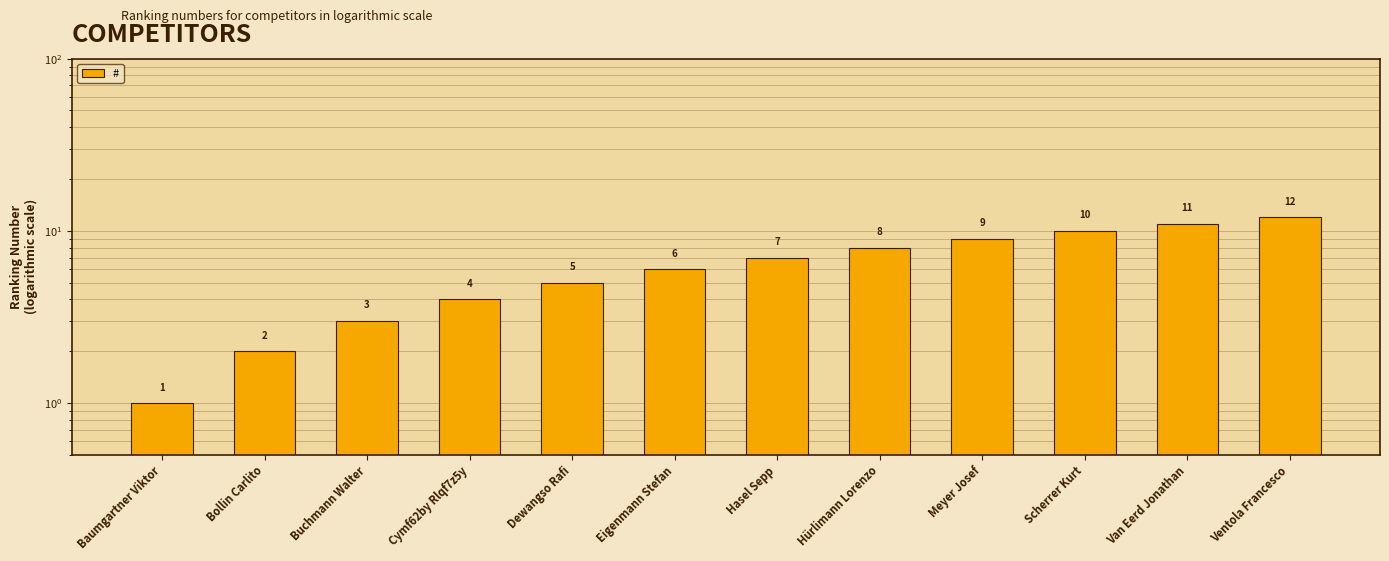

Rank the categories by value from highest to lowest.

Ventola Francesco, Van Eerd Jonathan, Scherrer Kurt, Meyer Josef, Hürlimann Lorenzo, Hasel Sepp, Eigenmann Stefan, Dewangso Rafi, Cymf62by Rlqf7z5y, Buchmann Walter, Bollin Carlito, Baumgartner Viktor